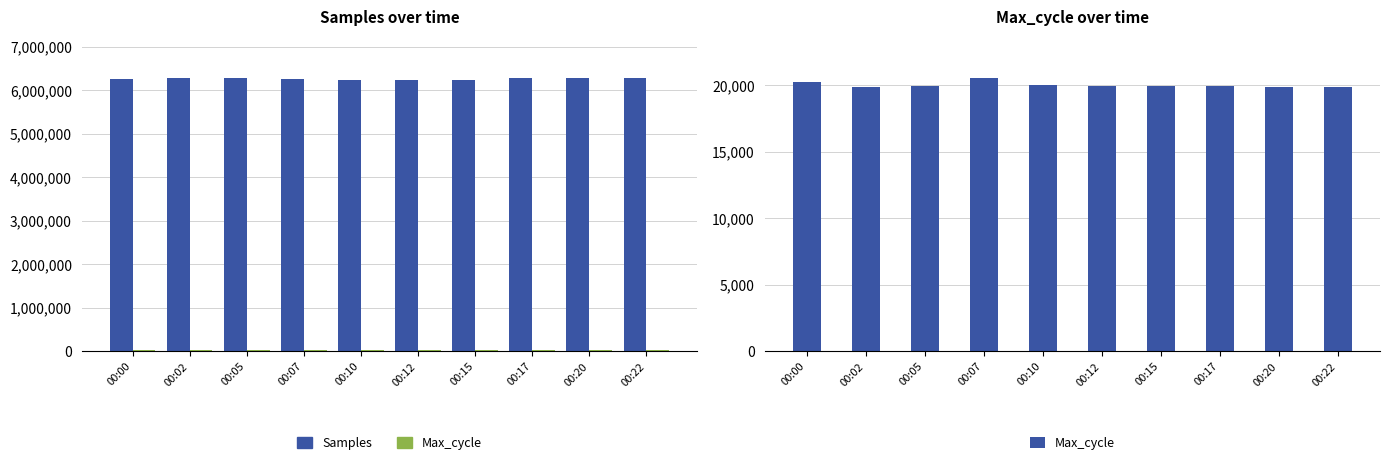

What is the difference between the highest and lowest values at 00:07?

6246265